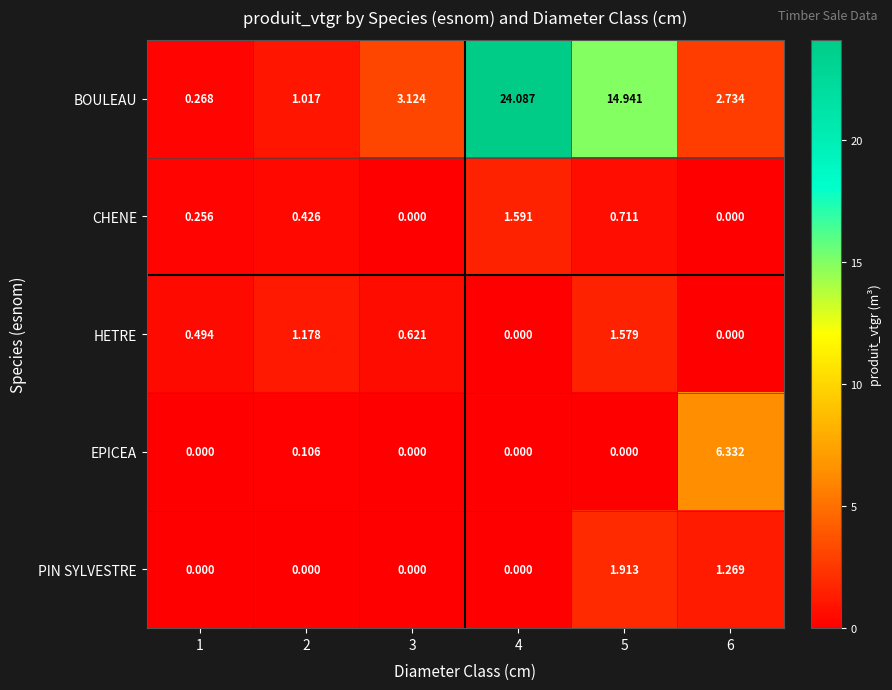

Is the value of CHENE at 1 greater than the value of EPICEA at 6?

No